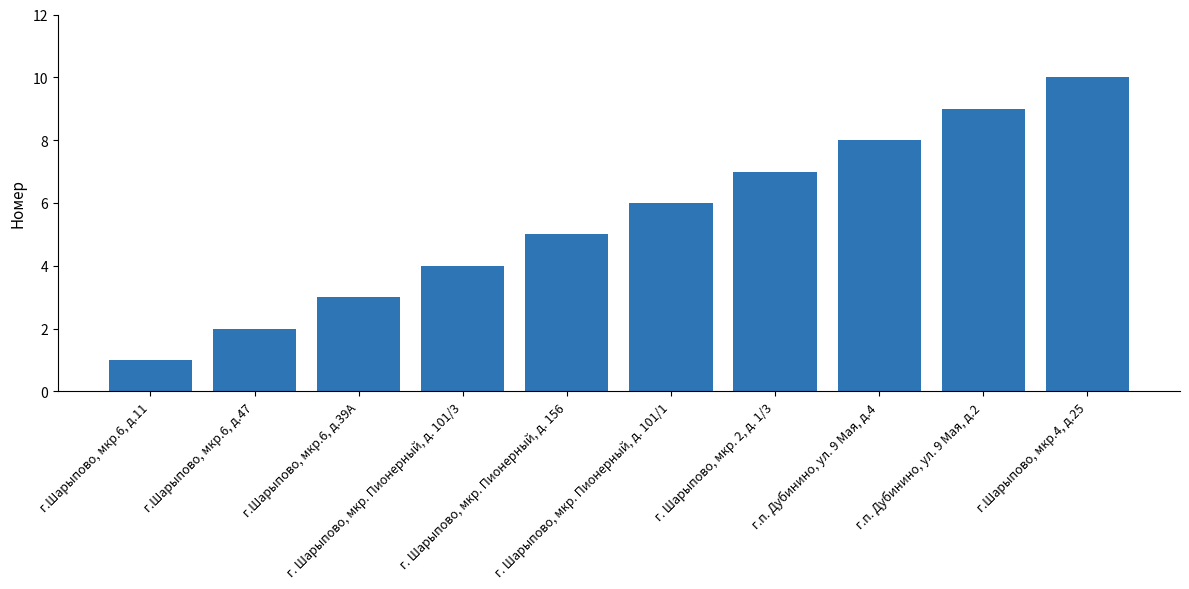

What is the maximum value shown in the chart?

10